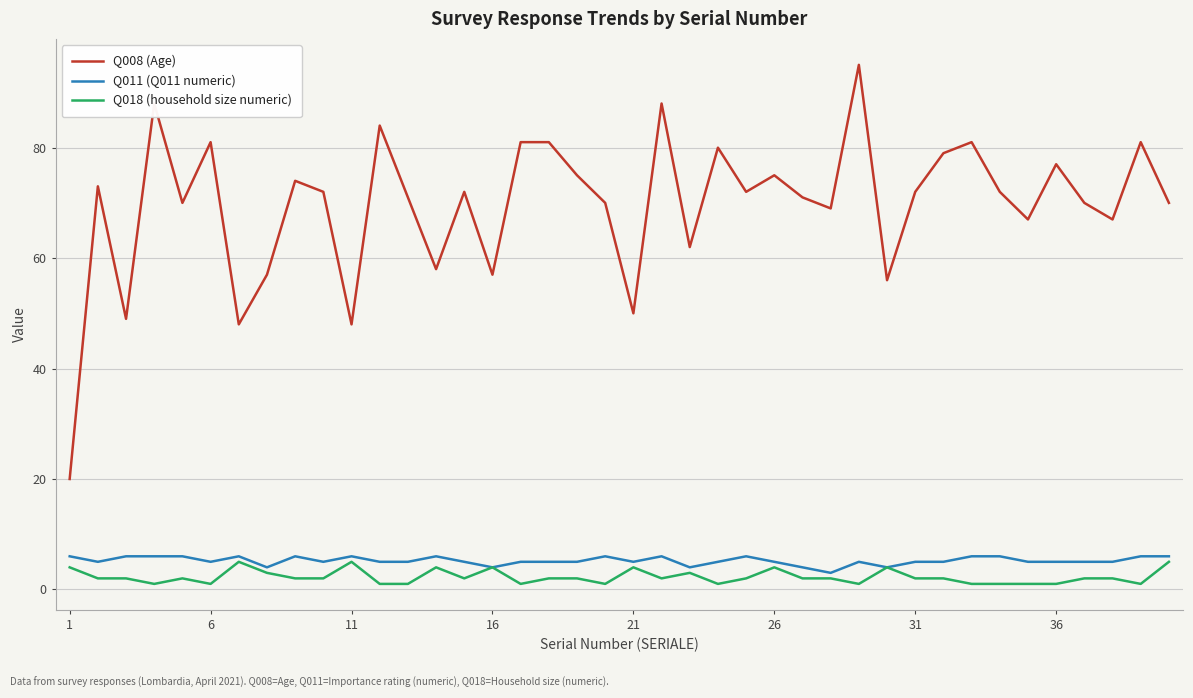

Which series has the widest spread of values?

Q008 (Age)